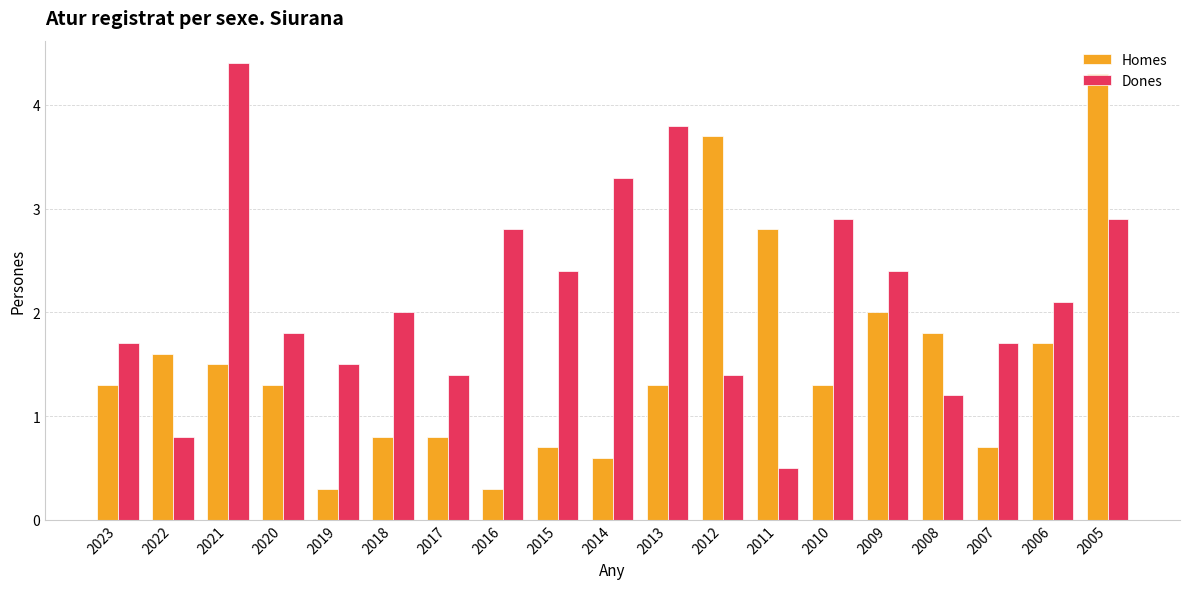

What is the spread (max minus min) of values at 2015?

1.7